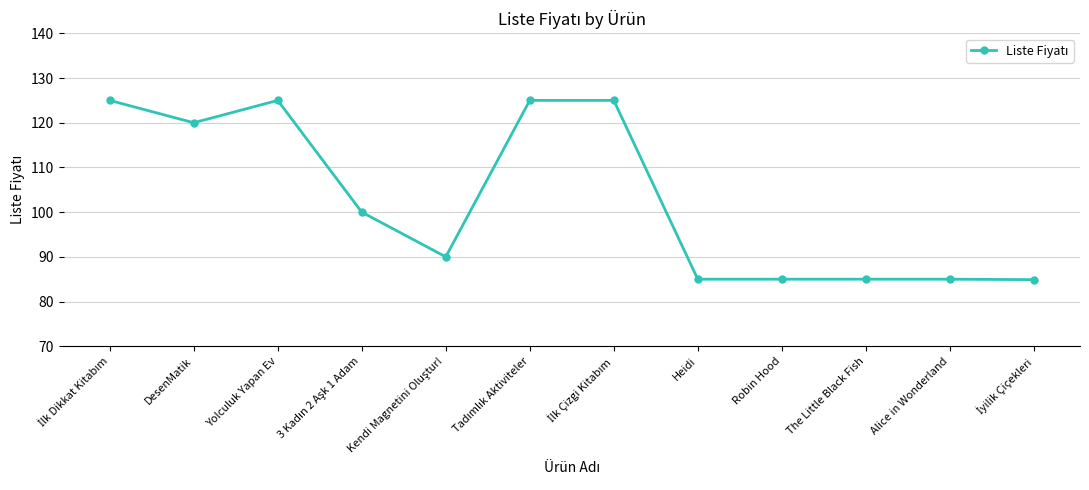

What is the smallest value displayed?

84.9